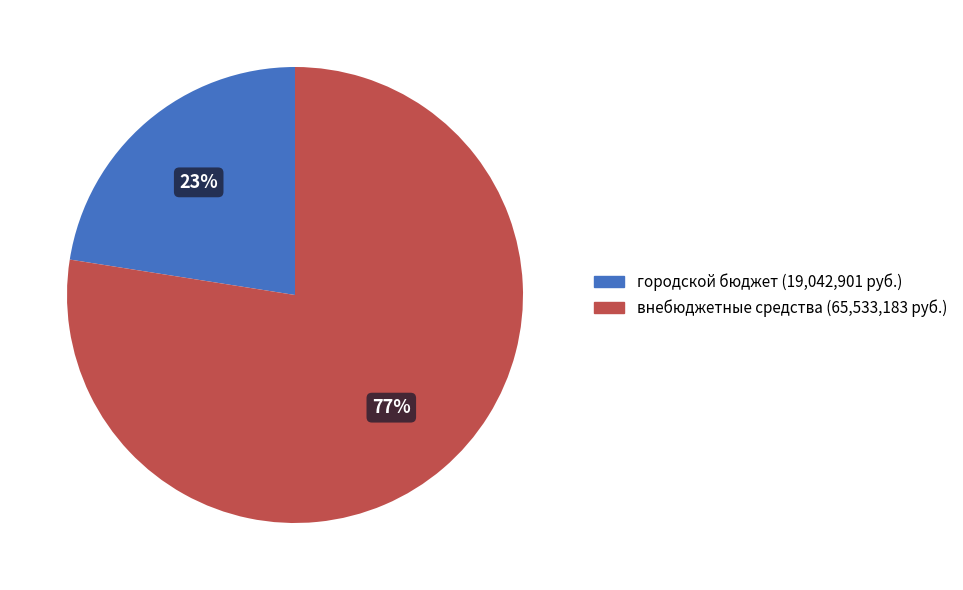

Does внебюджетные средства represent more than half of the total?

Yes